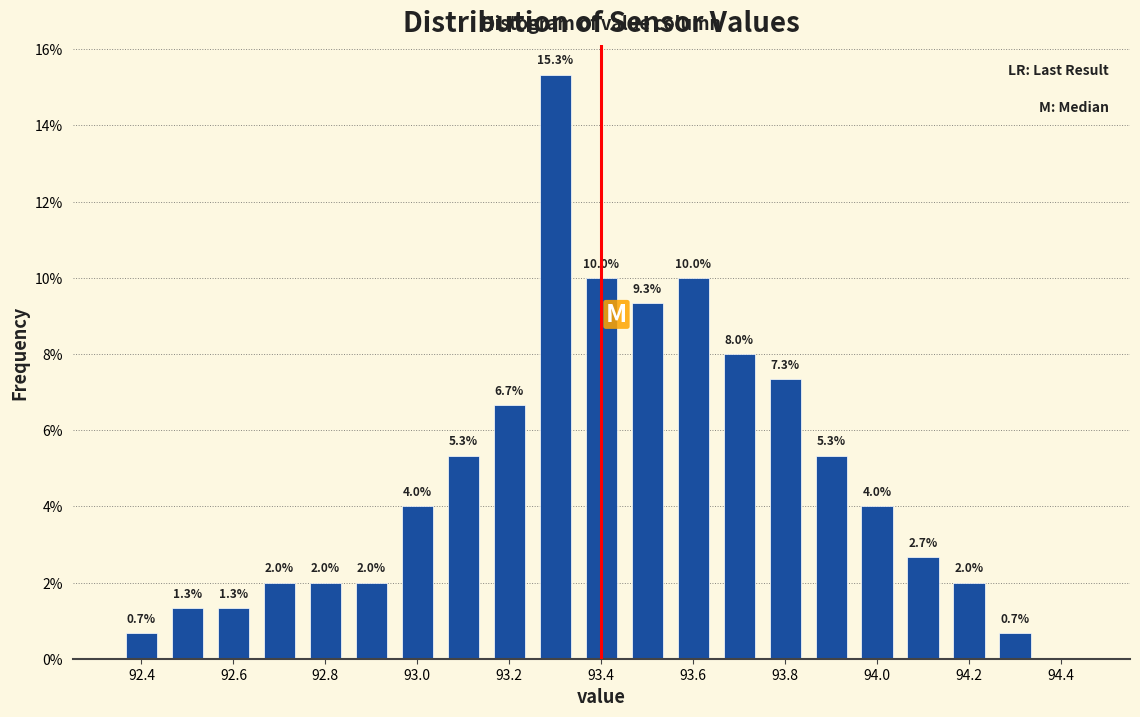

Which range on the x-axis has the tallest bar?

93.25 to 93.35